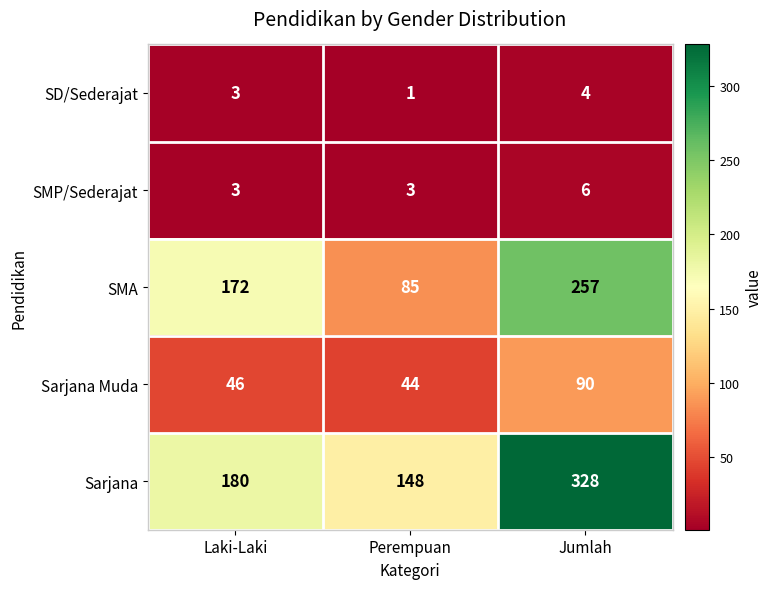

At how many categories does at least one series exceed 33?

3